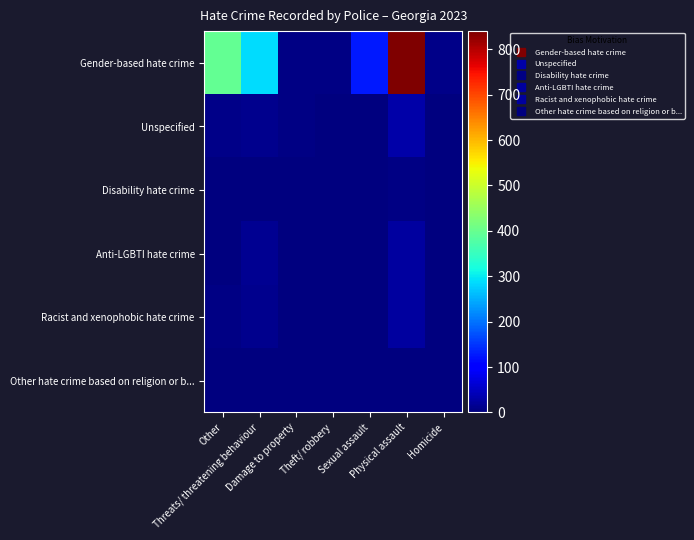

Reading left to right, extract all data points from this chart.

Gender-based hate crime: Other=397	Threats/ threatening behaviour=288	Damage to property=6	Theft/ robbery=4	Sexual assault=125	Physical assault=840	Homicide=8
Unspecified: Other=9	Threats/ threatening behaviour=11	Damage to property=5	Theft/ robbery=1	Sexual assault=0	Physical assault=32	Homicide=0
Disability hate crime: Other=2	Threats/ threatening behaviour=1	Damage to property=0	Theft/ robbery=0	Sexual assault=1	Physical assault=6	Homicide=0
Anti-LGBTI hate crime: Other=3	Threats/ threatening behaviour=14	Damage to property=0	Theft/ robbery=1	Sexual assault=0	Physical assault=26	Homicide=0
Racist and xenophobic hate crime: Other=4	Threats/ threatening behaviour=10	Damage to property=0	Theft/ robbery=1	Sexual assault=0	Physical assault=25	Homicide=0
Other hate crime based on religion or b...: Other=1	Threats/ threatening behaviour=1	Damage to property=0	Theft/ robbery=0	Sexual assault=0	Physical assault=2	Homicide=0